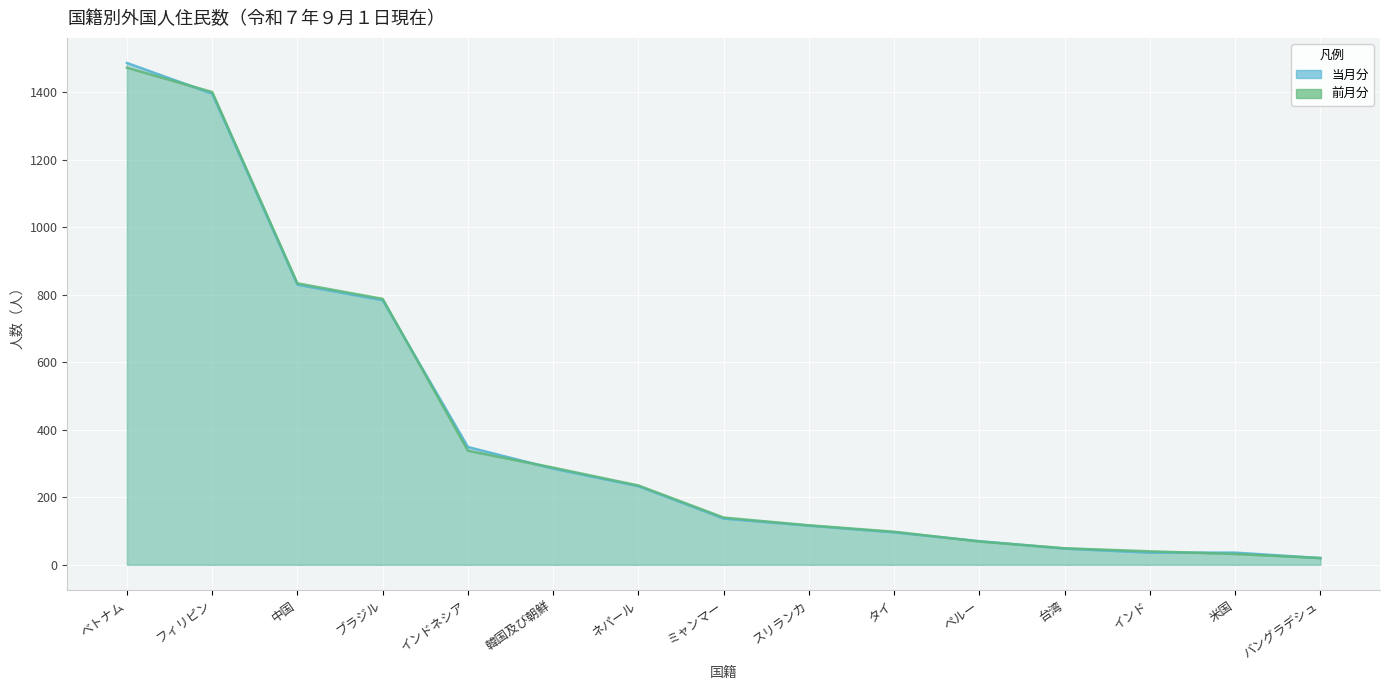

What is the difference between the second highest and minimum values in the 前月分 series?

1381